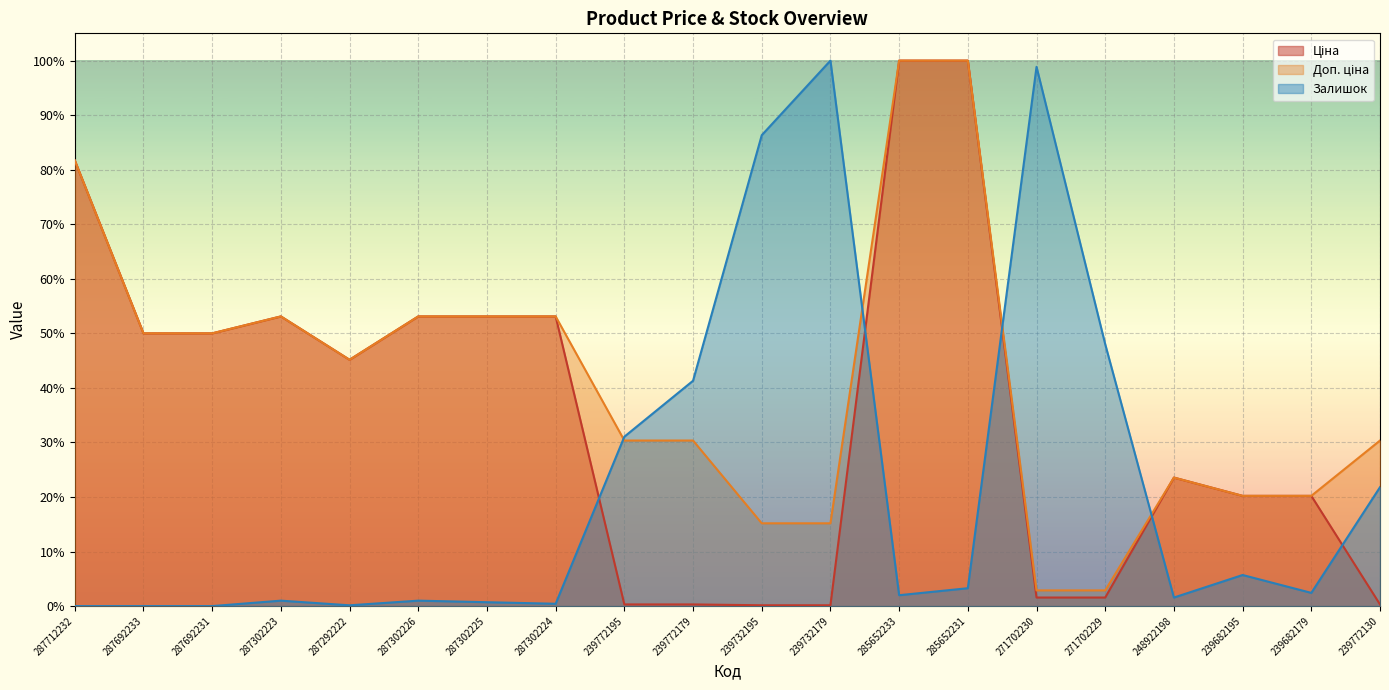

How many values in Залишок are above zero?

17